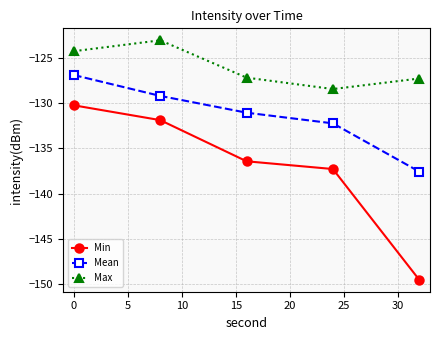

What is the value of the Min point at the 2nd from the left?

-131.9